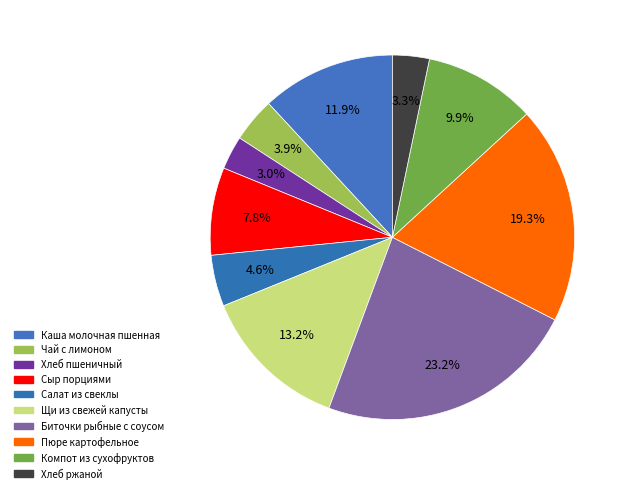

What percentage is the Чай с лимоном slice, to the nearest percent?

4%